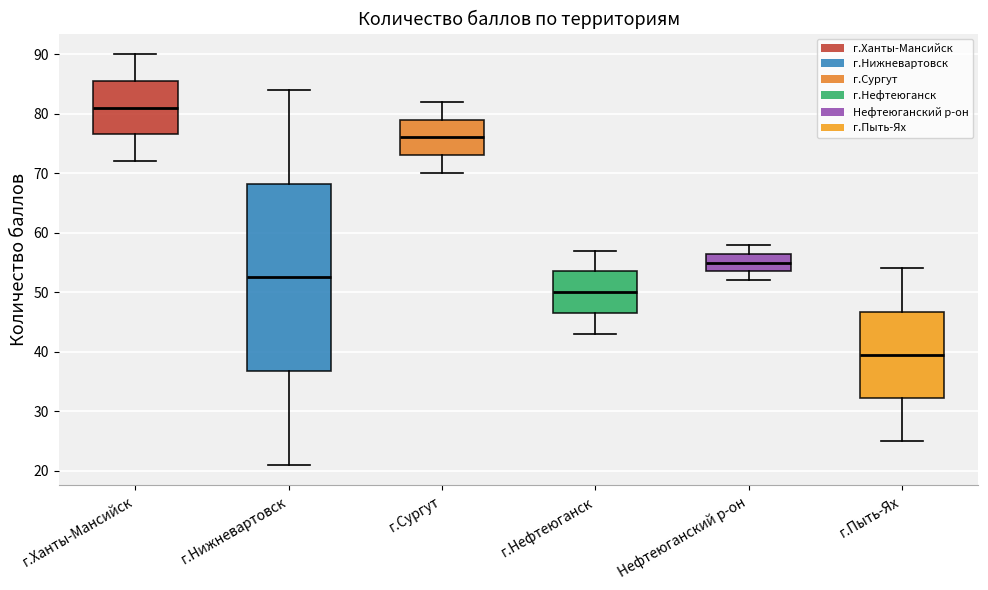

Reading left to right, transcribe this box plot: for each box, give where its median line is, the range the box spans, and where its two whiskers end, as read against the y-axis. The values are not printed on the chart, so give them approximately, as read against the axis.

г.Ханты-Мансийск: median 81, box 77 to 86, whiskers 72 to 90
г.Нижневартовск: median 53, box 37 to 68, whiskers 21 to 84
г.Сургут: median 76, box 73 to 79, whiskers 70 to 82
г.Нефтеюганск: median 50, box 47 to 54, whiskers 43 to 57
Нефтеюганский р-он: median 55, box 54 to 57, whiskers 52 to 58
г.Пыть-Ях: median 40, box 32 to 47, whiskers 25 to 54